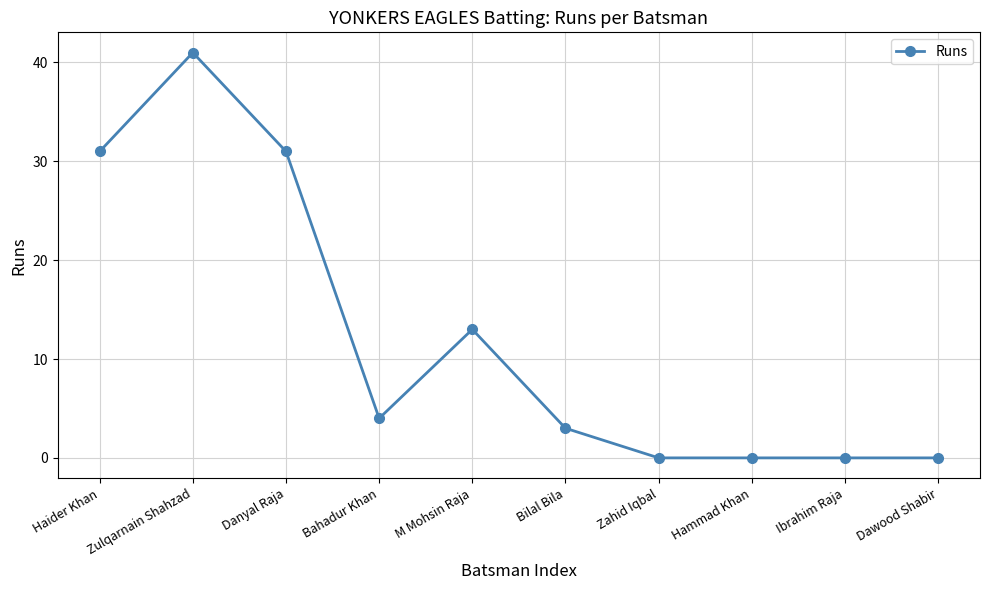

What is the difference between the values at Haider Khan and Ibrahim Raja?

31